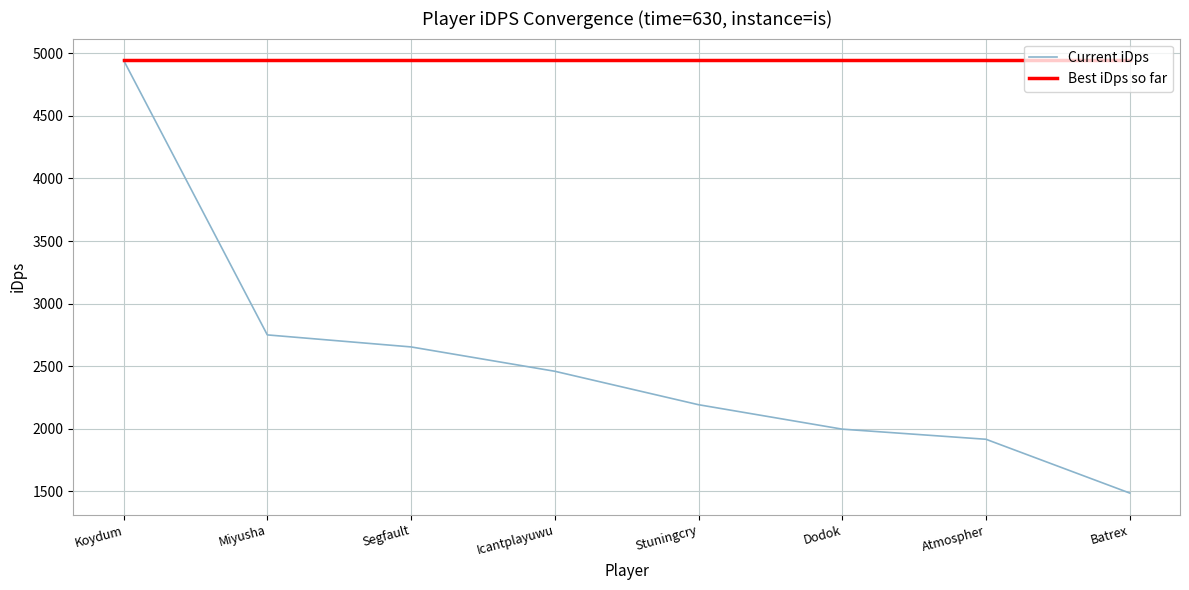

At Segfault, list the series in order from largest to smallest.

Best iDps so far, Current iDps